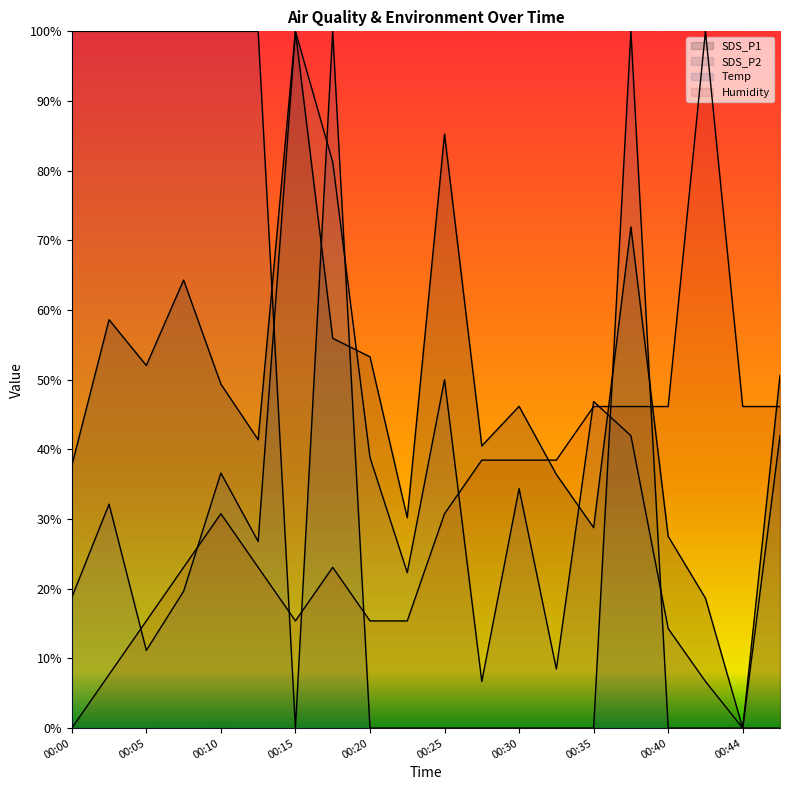

At 00:47, list the series in order from smallest to largest.

Temp, SDS_P2, Humidity, SDS_P1